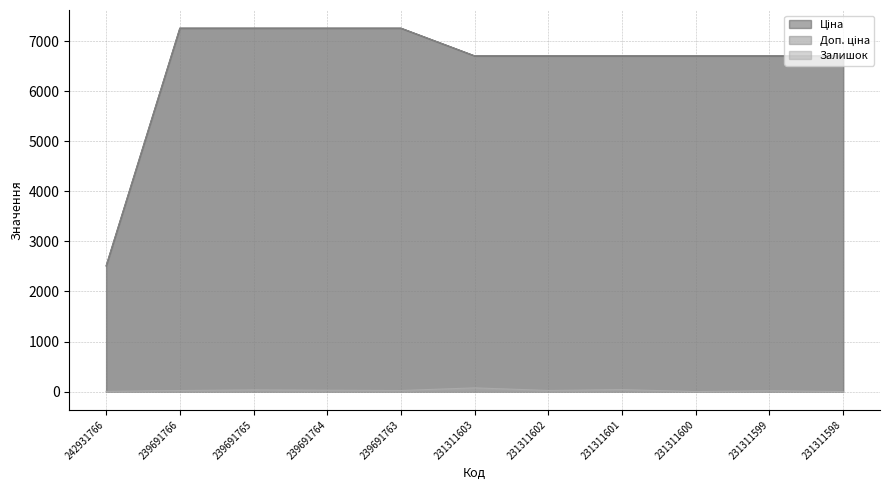

Which series has the widest spread of values?

Ціна